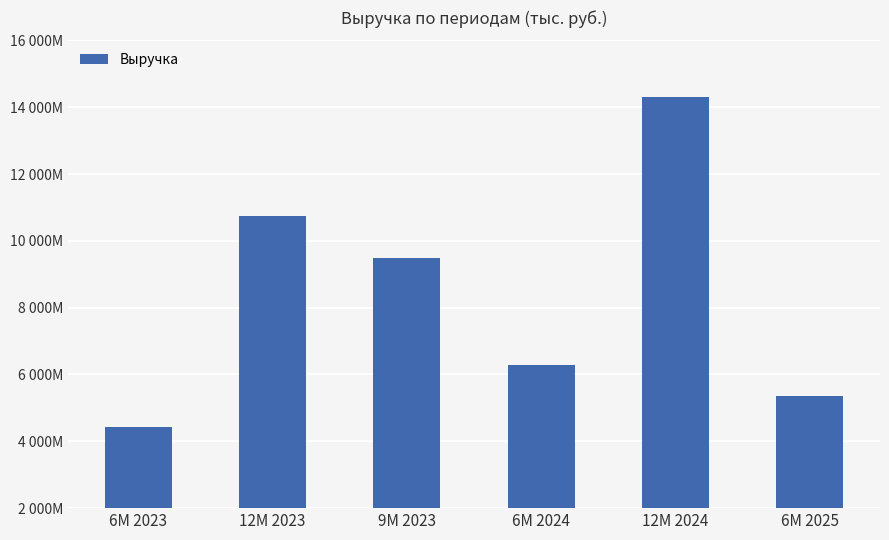

Reading left to right, what are all the values shown in this chart?

6M 2023=4436504	12M 2023=10731215	9M 2023=9479912	6M 2024=6297554	12M 2024=14304301	6M 2025=5368838